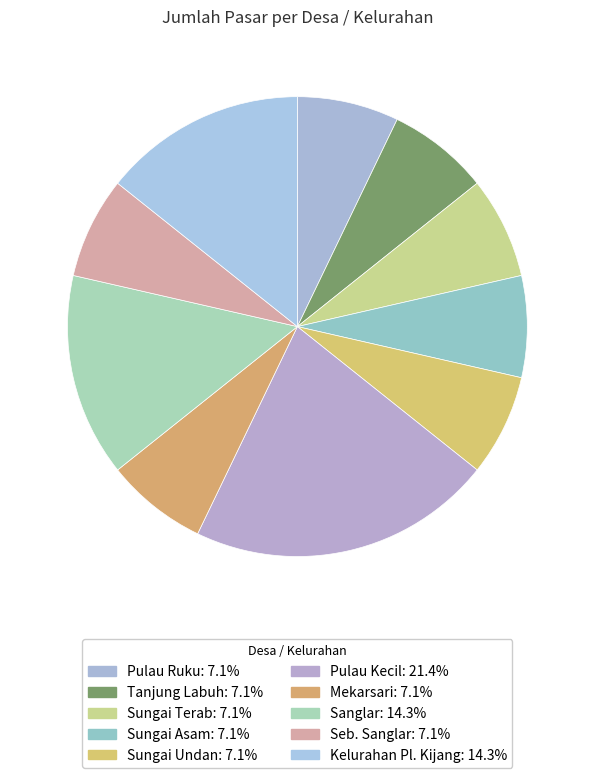

What is the ratio of the value at Sungai Terab to the value at Pulau Ruku?

1.0